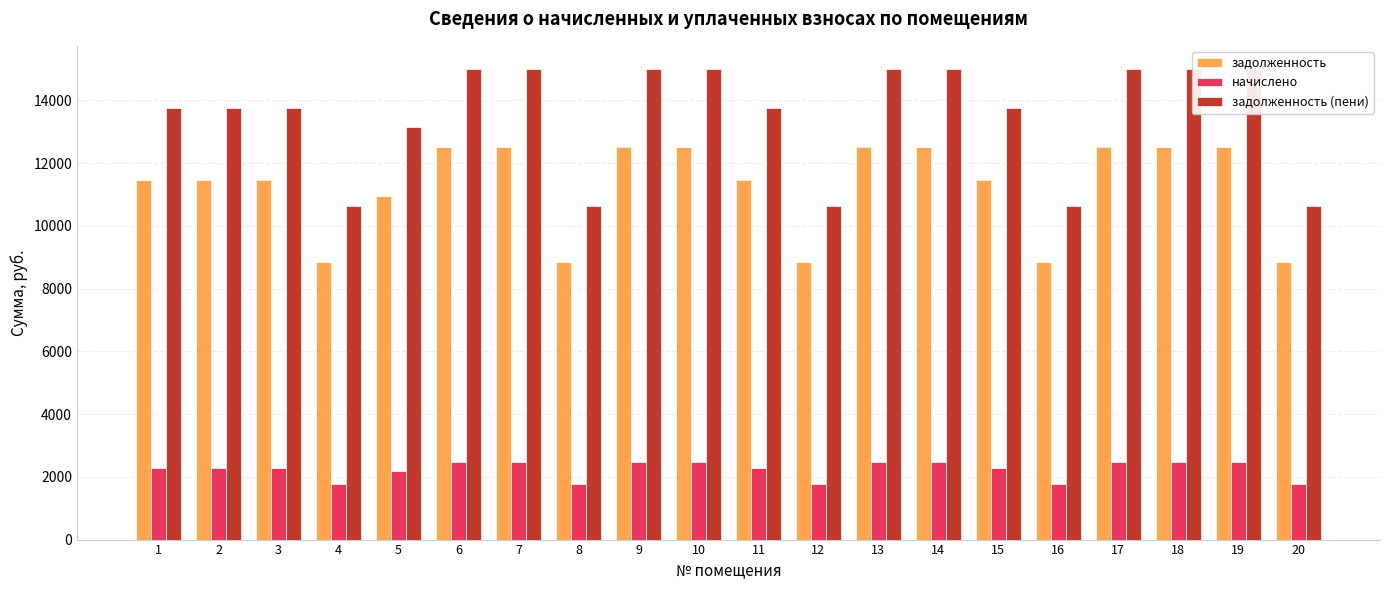

At which label does задолженность first exceed 11478?

1